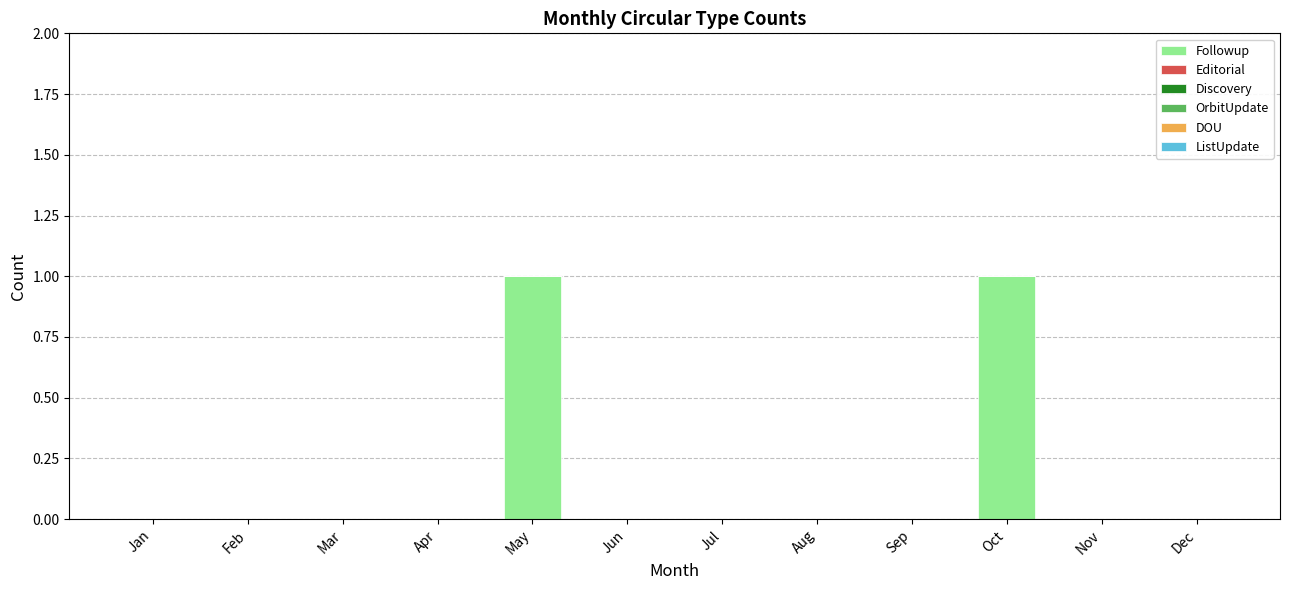

Reading left to right, transcribe all the data shown in this chart.

Jan=0	Feb=0	Mar=0	Apr=0	May=1	Jun=0	Jul=0	Aug=0	Sep=0	Oct=1	Nov=0	Dec=0